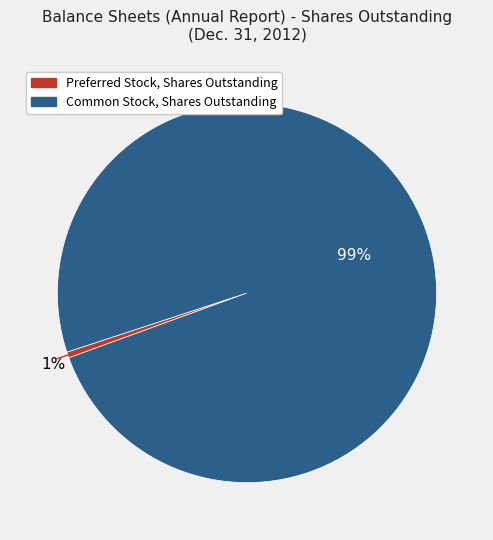

Which category has the biggest portion of the pie?

Common Stock, Shares Outstanding